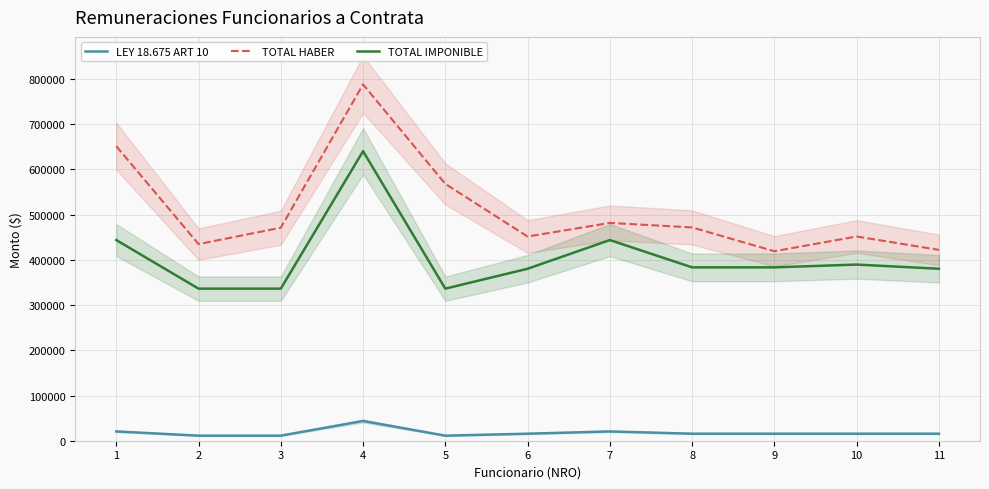

Where is the first local maximum for TOTAL HABER?

4